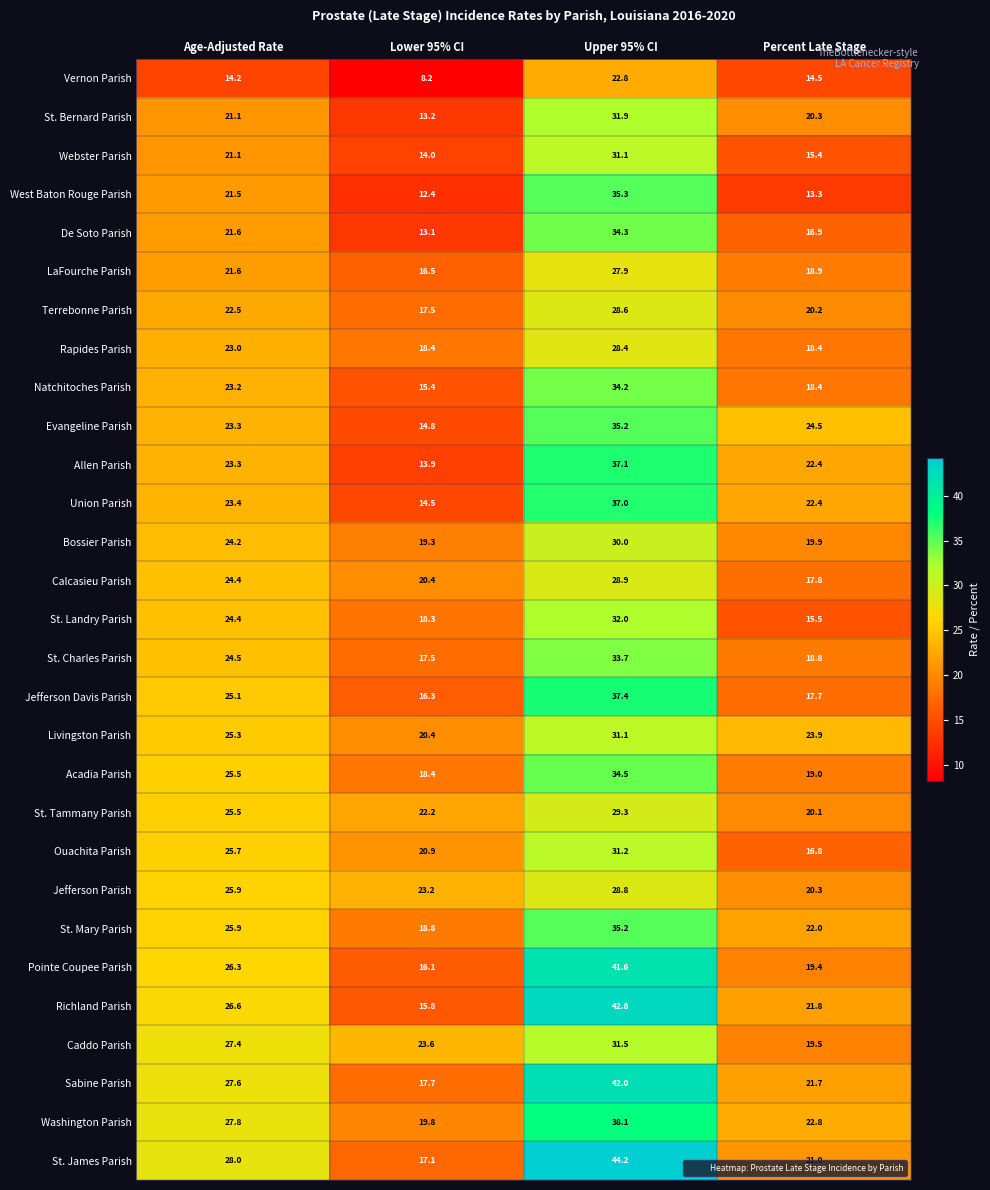

What is the difference between the Caddo Parish values at Age-Adjusted Rate and Lower 95% CI?

3.8